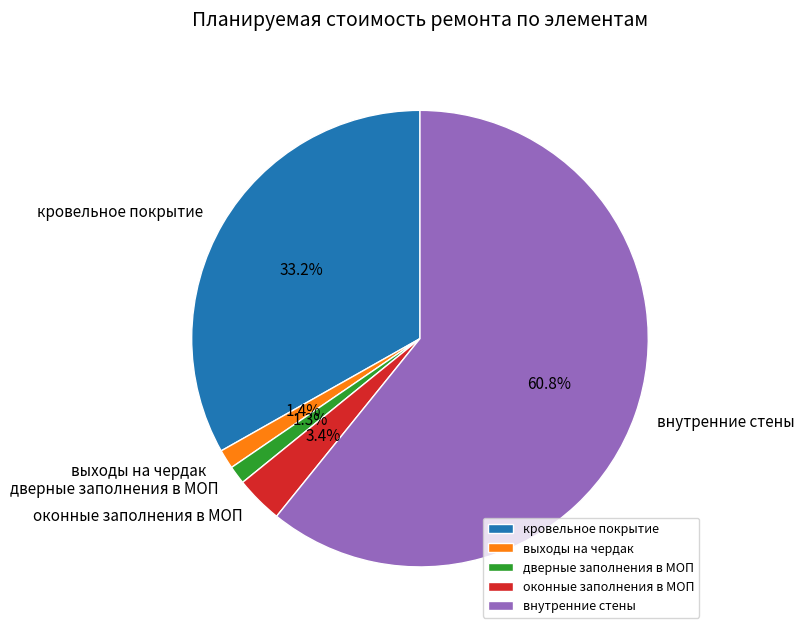

Is there a majority slice in this chart?

Yes